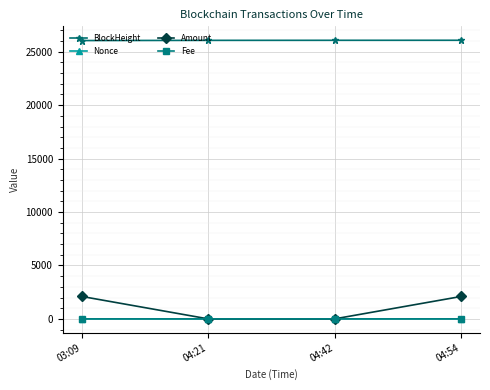

True or false: BlockHeight and Nonce intersect in this chart.

False